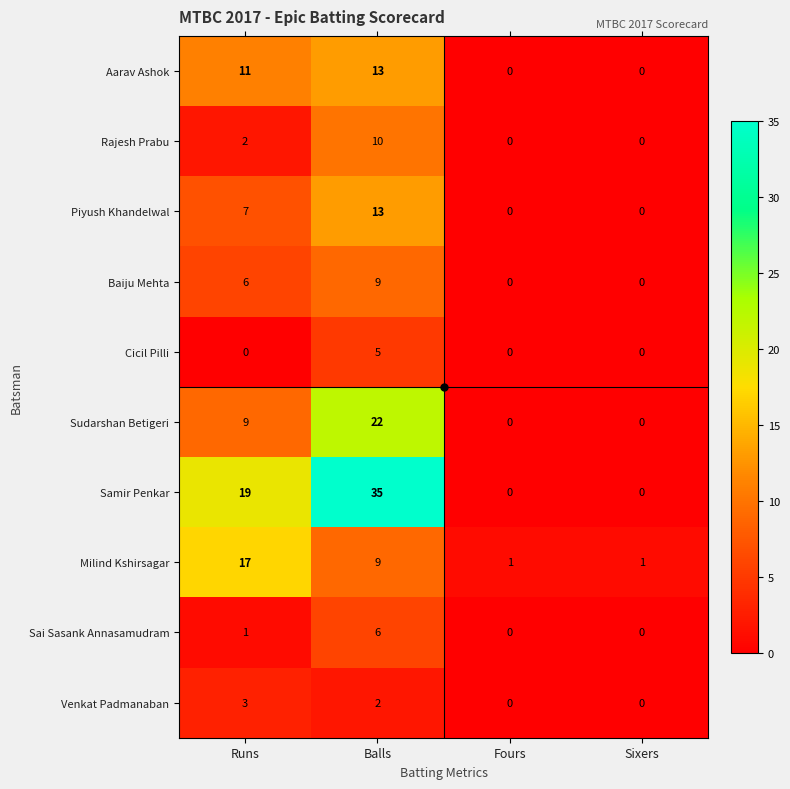

What is the difference between the maximum and minimum values in the Rajesh Prabu series?

10